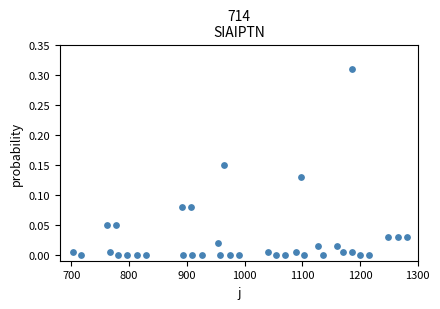

What is the range of X values (max minus min)?

578.4